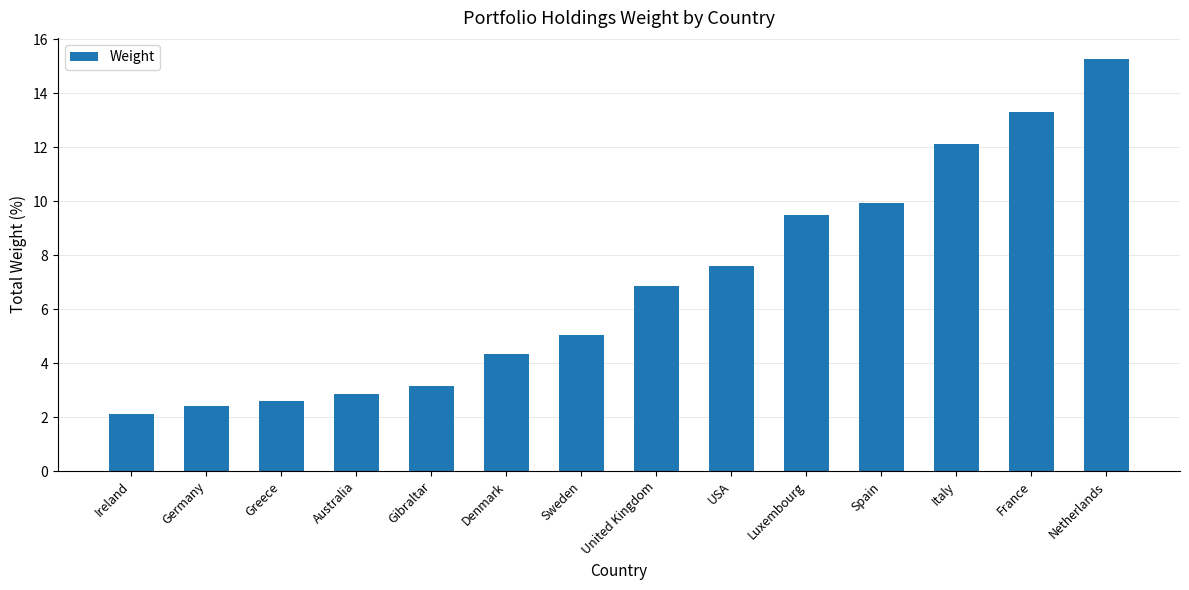

Count the number of data series in this chart.

1